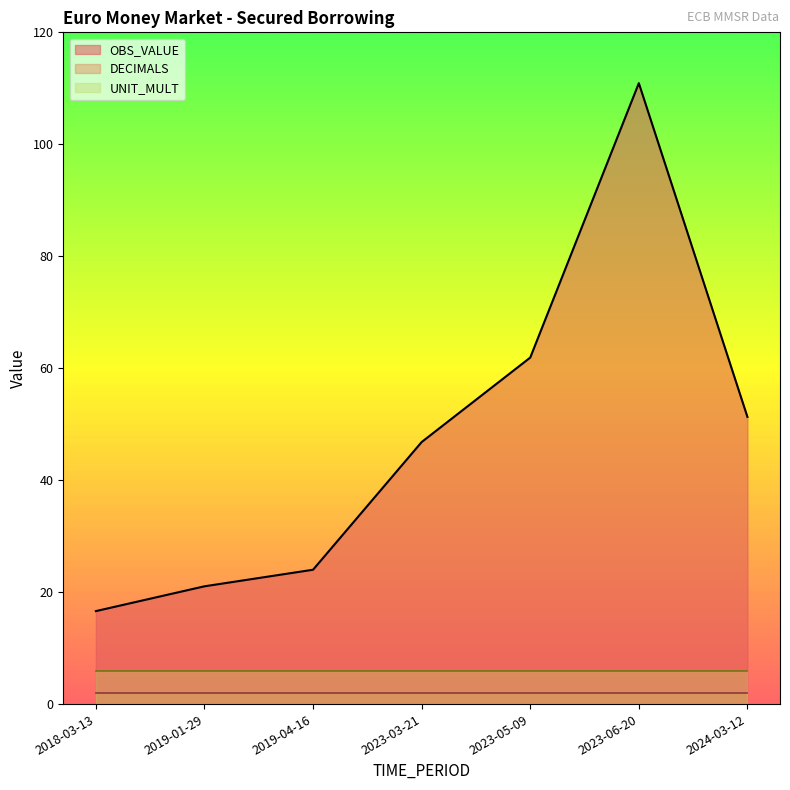

What is the maximum value for DECIMALS?

2.0